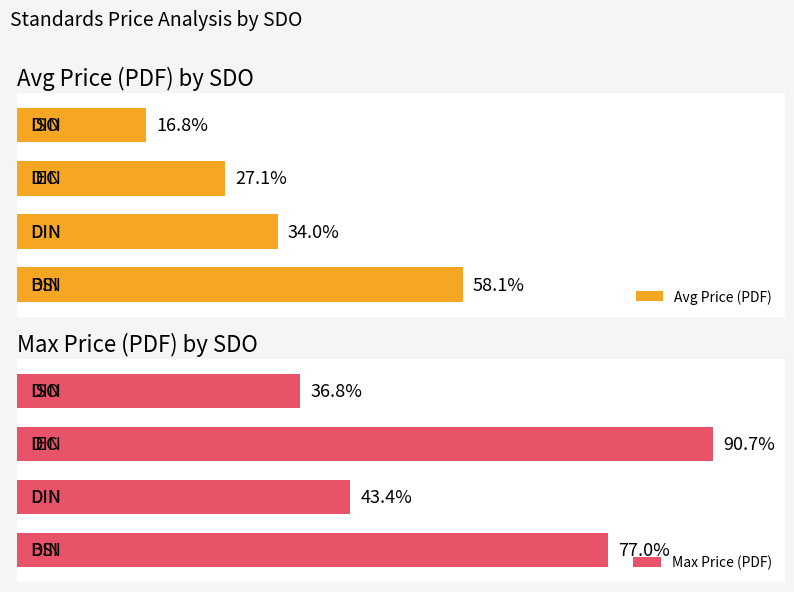

Which series has the largest total across all categories?

Max Price (PDF)